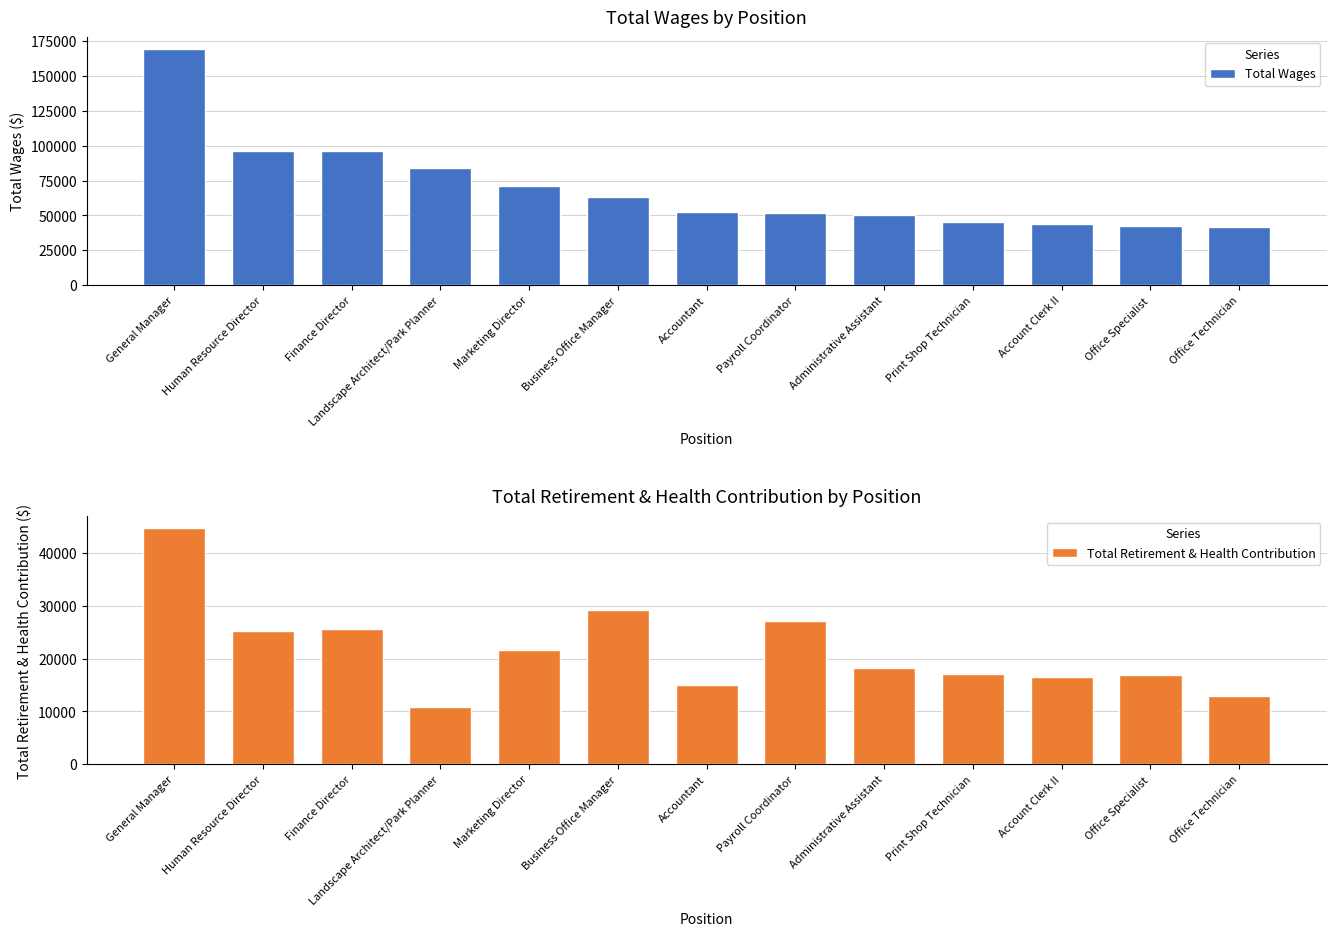

How many distinct data groups are displayed?

2